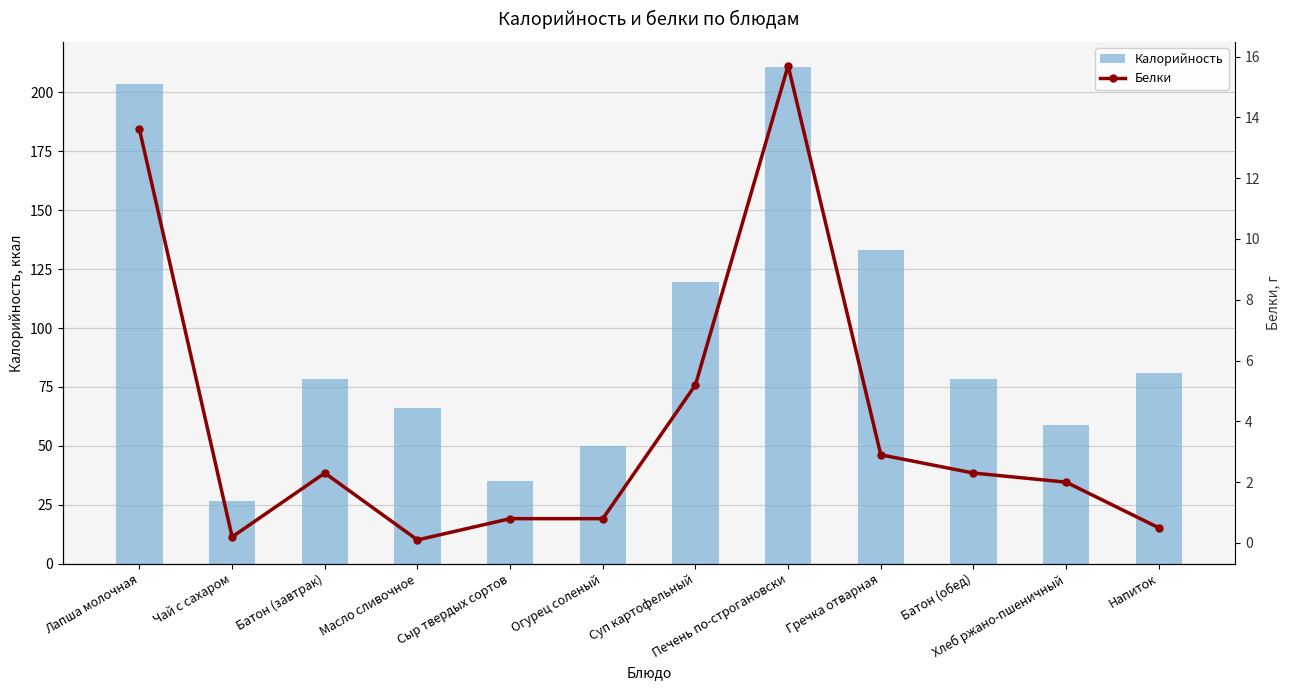

Reading left to right, what are all the values shown in this chart?

Калорийность: Лапша молочная=203.5	Чай с сахаром=26.8	Батон (завтрак)=78.5	Масло сливочное=66.1	Сыр твердых сортов=35.0	Огурец соленый=49.9	Суп картофельный=119.6	Печень по-строгановски=210.9	Гречка отварная=133.3	Батон (обед)=78.5	Хлеб ржано-пшеничный=58.7	Напиток=81.0
Белки: Лапша молочная=13.6	Чай с сахаром=0.2	Батон (завтрак)=2.3	Масло сливочное=0.1	Сыр твердых сортов=0.8	Огурец соленый=0.8	Суп картофельный=5.2	Печень по-строгановски=15.7	Гречка отварная=2.9	Батон (обед)=2.3	Хлеб ржано-пшеничный=2.0	Напиток=0.5